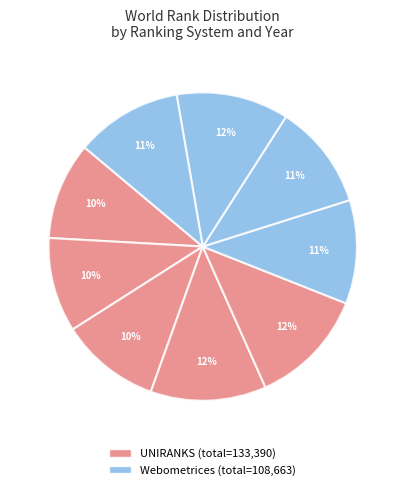

Count the number of slices in the pie.

9